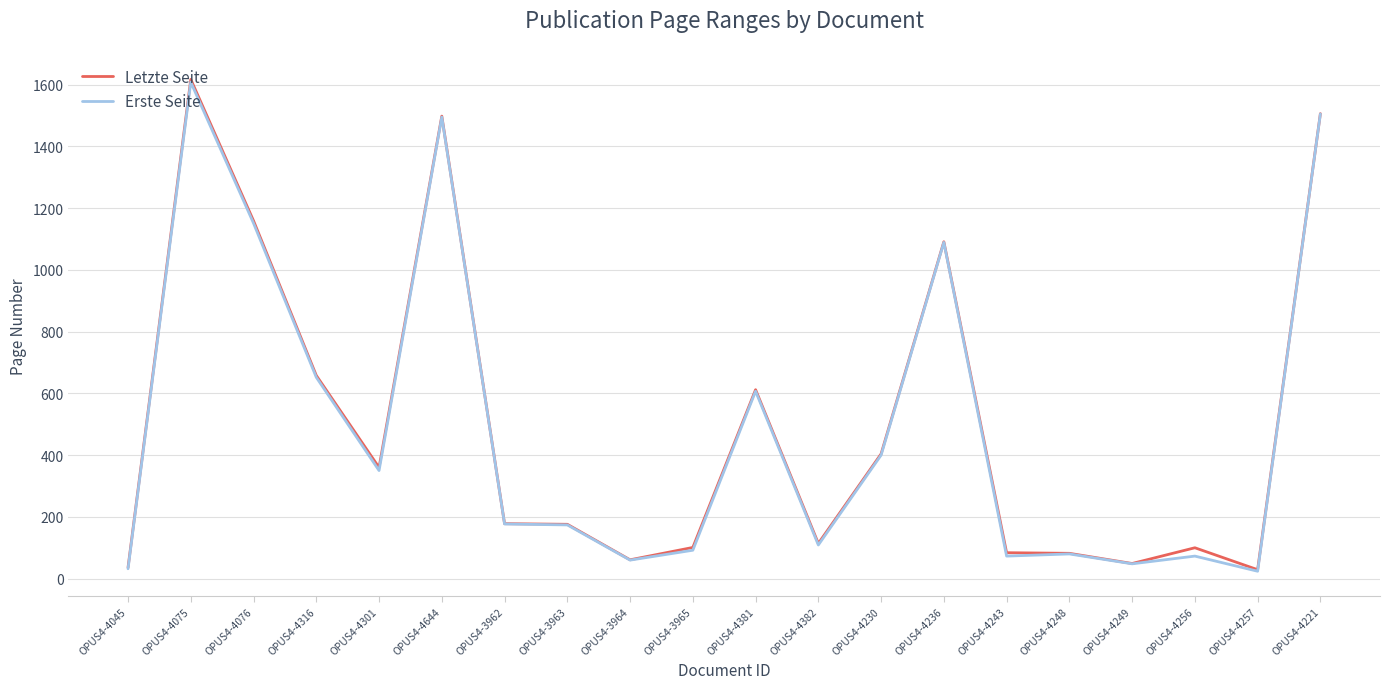

What is the minimum value shown in the chart?

24